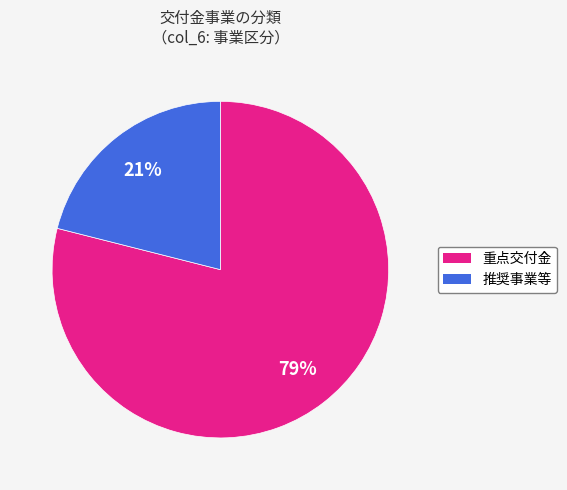

Is 重点交付金 the majority of the pie?

Yes